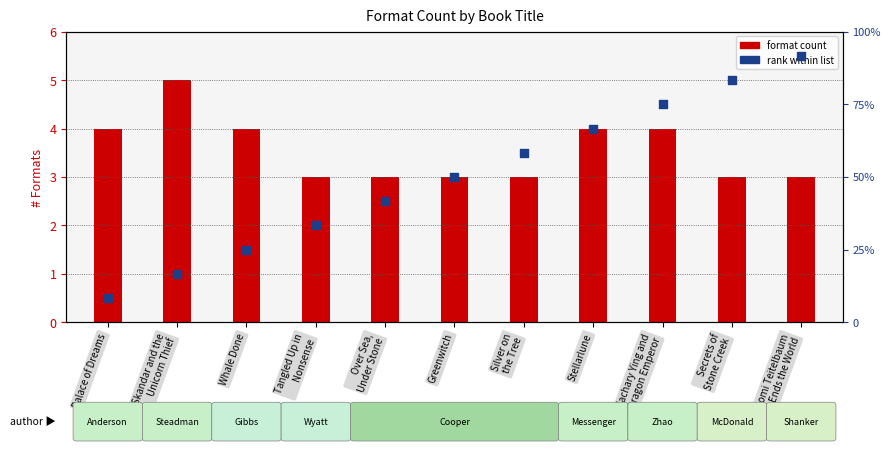

Which series reaches the minimum Y coordinate?

rank within list